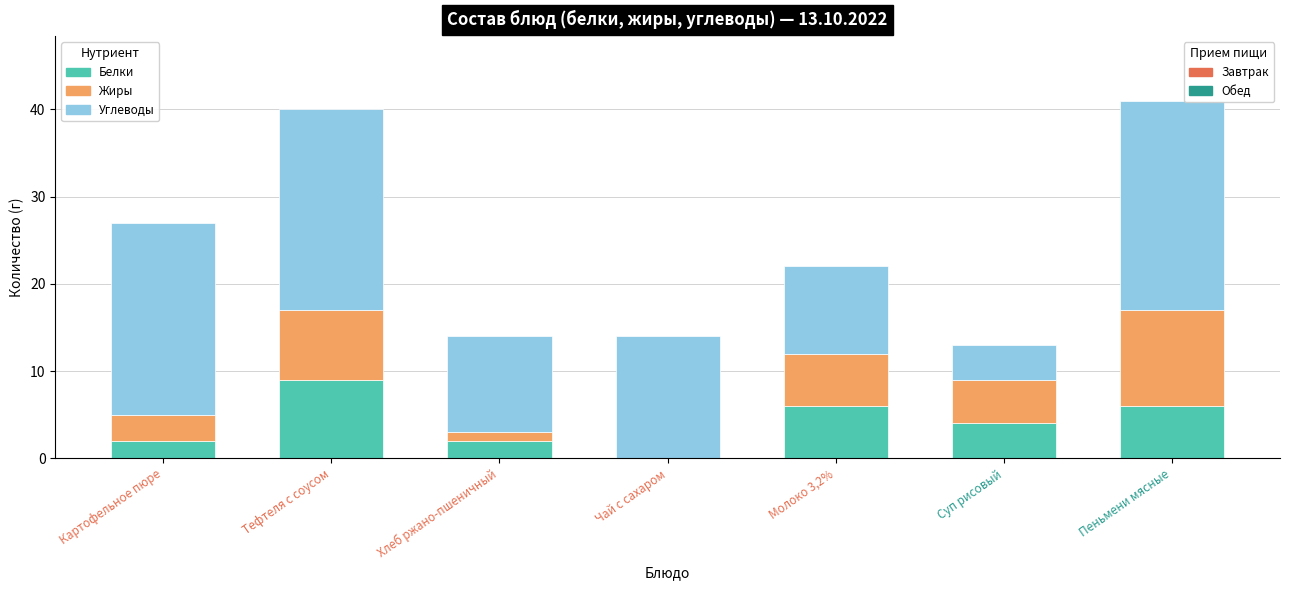

What is the total value across all series at Тефтеля с соусом?

40